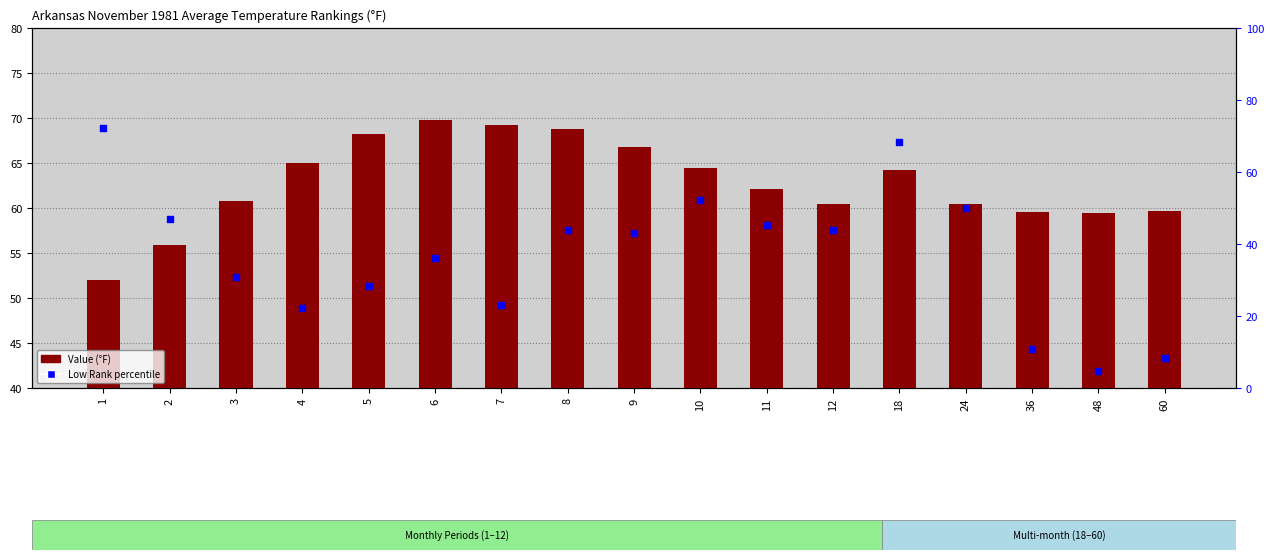

Which series has the largest Y range (max minus min)?

Low Rank percentile